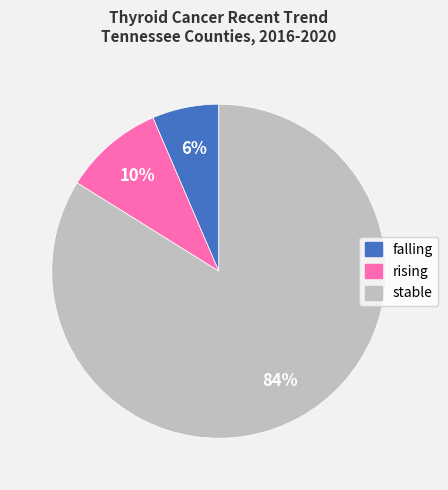

Which has a higher value, rising or falling?

rising